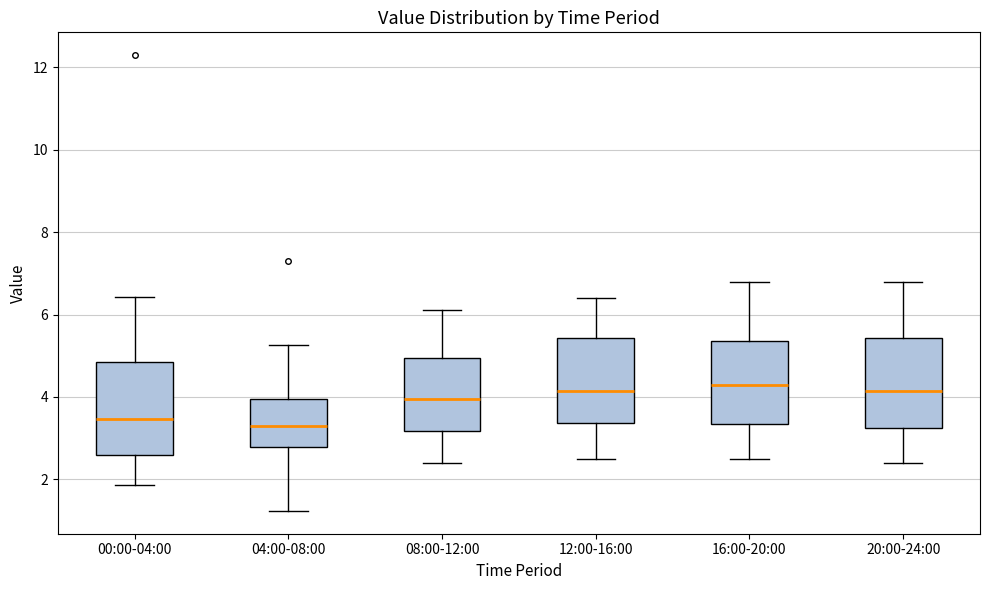

Reading left to right, read every box against the y-axis: the position of its median line, the range the box covers, and the ends of its whiskers. The values are not printed on the chart, so give them approximately, as read against the axis.

00:00-04:00: median 3.4, box 2.6 to 4.8, whiskers 1.8 to 6.4
04:00-08:00: median 3.4, box 2.8 to 4.0, whiskers 1.2 to 5.2
08:00-12:00: median 4.0, box 3.2 to 5.0, whiskers 2.4 to 6.2
12:00-16:00: median 4.2, box 3.4 to 5.4, whiskers 2.6 to 6.4
16:00-20:00: median 4.4, box 3.4 to 5.4, whiskers 2.6 to 6.8
20:00-24:00: median 4.2, box 3.2 to 5.4, whiskers 2.4 to 6.8